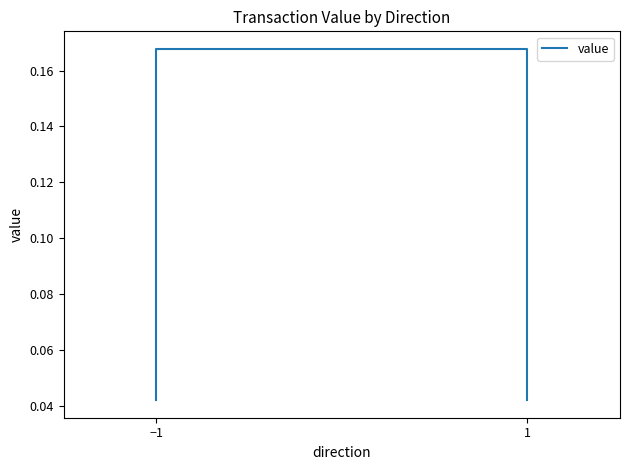

True or false: the data has more than 1 interior local peaks.

False